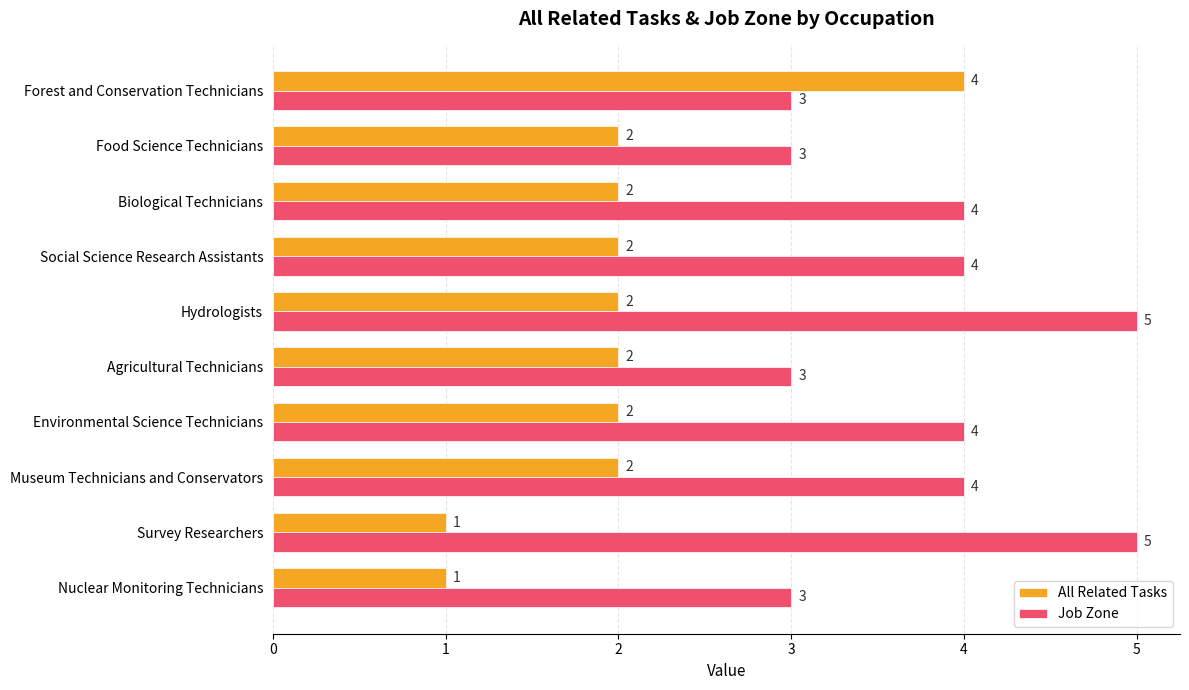

Which series has the largest total across all categories?

Job Zone